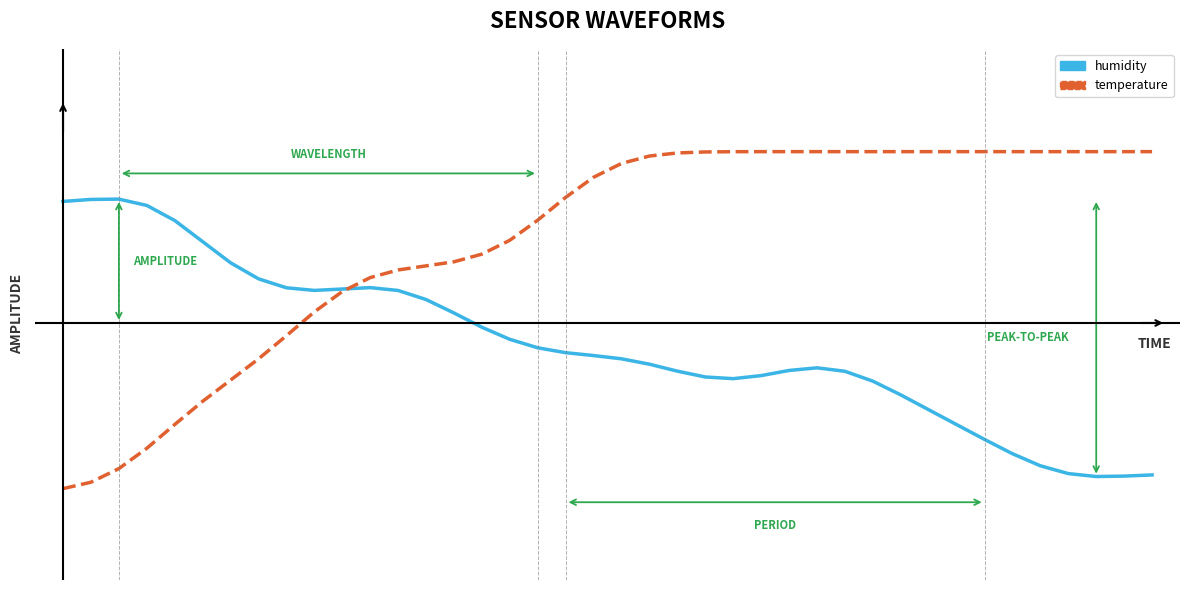

At which category does humidity reach its first local valley?

9